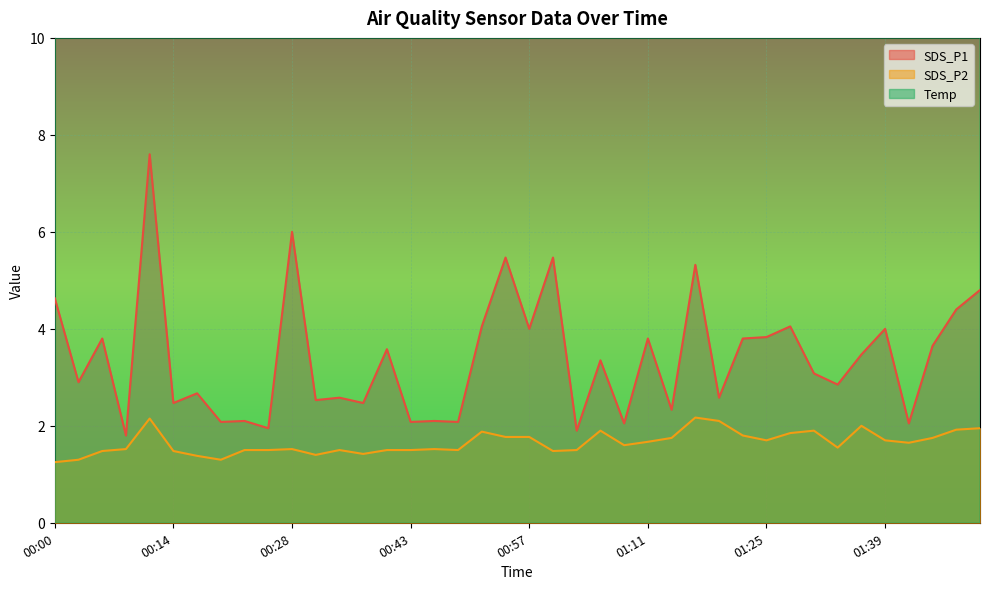

Is it true that SDS_P1 equals 4.6 at 00:00?

True